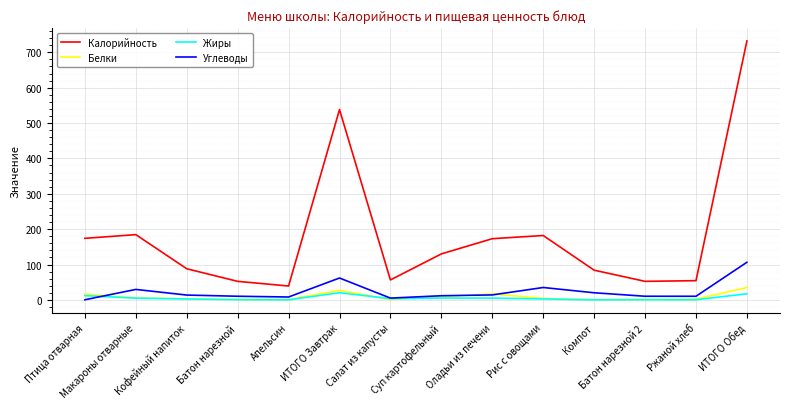

Is the value of Жиры at Макароны отварные greater than the value of Углеводы at ИТОГО Обед?

No